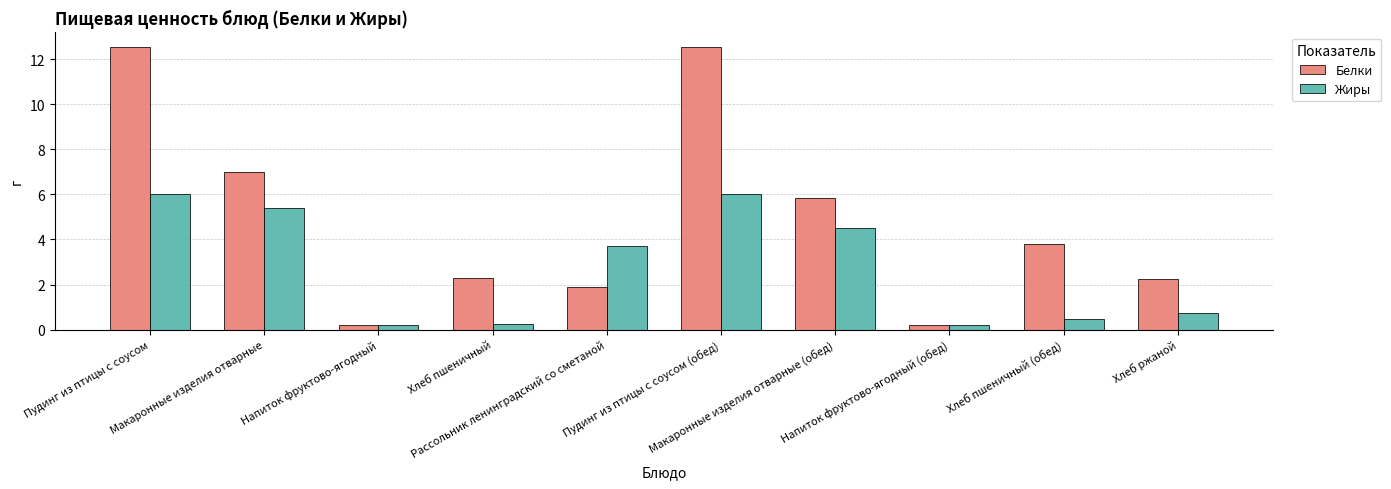

What is the label of the 2nd bar from the right?

Хлеб пшеничный (обед)